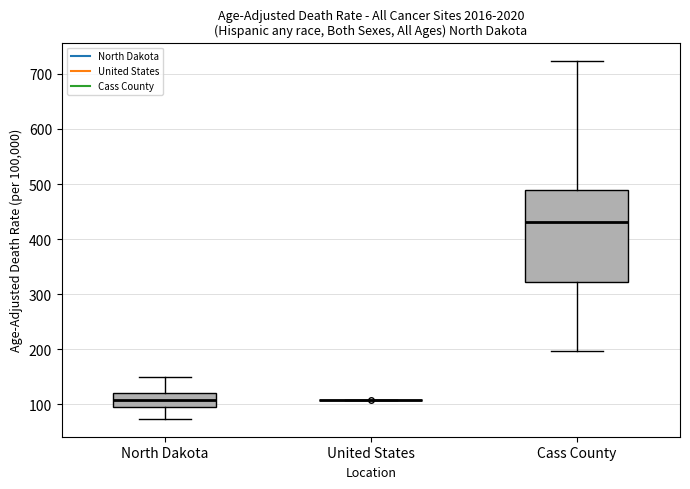

Reading left to right, transcribe this box plot: for each box, give where its median line is, the range the box spans, and where its two whiskers end, as read against the y-axis. The values are not printed on the chart, so give them approximately, as read against the axis.

North Dakota: median 110, box 100 to 120, whiskers 70 to 150
United States: box collapsed to a line at 110, whiskers 110 to 110
Cass County: median 430, box 320 to 490, whiskers 200 to 720